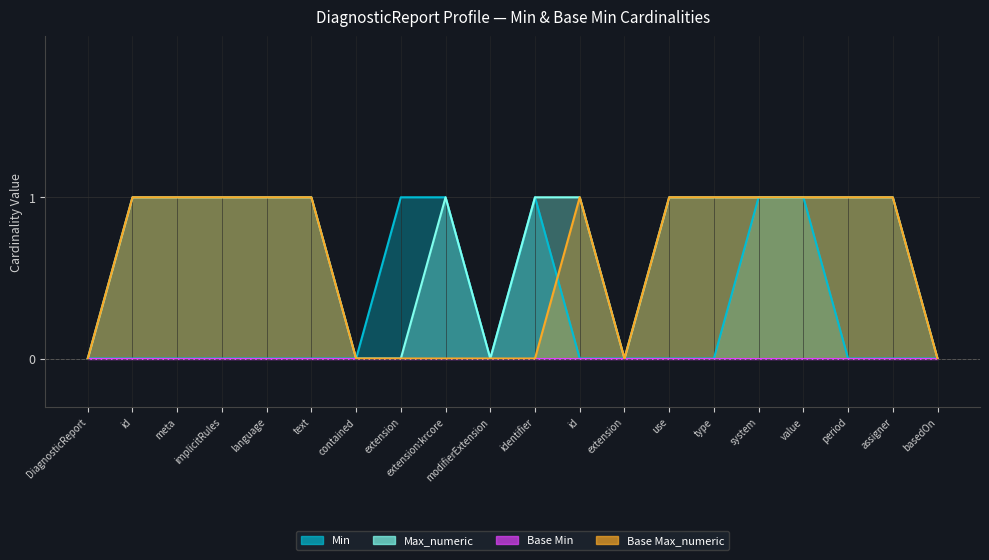

What is the sum of all Base Max_numeric values?

12